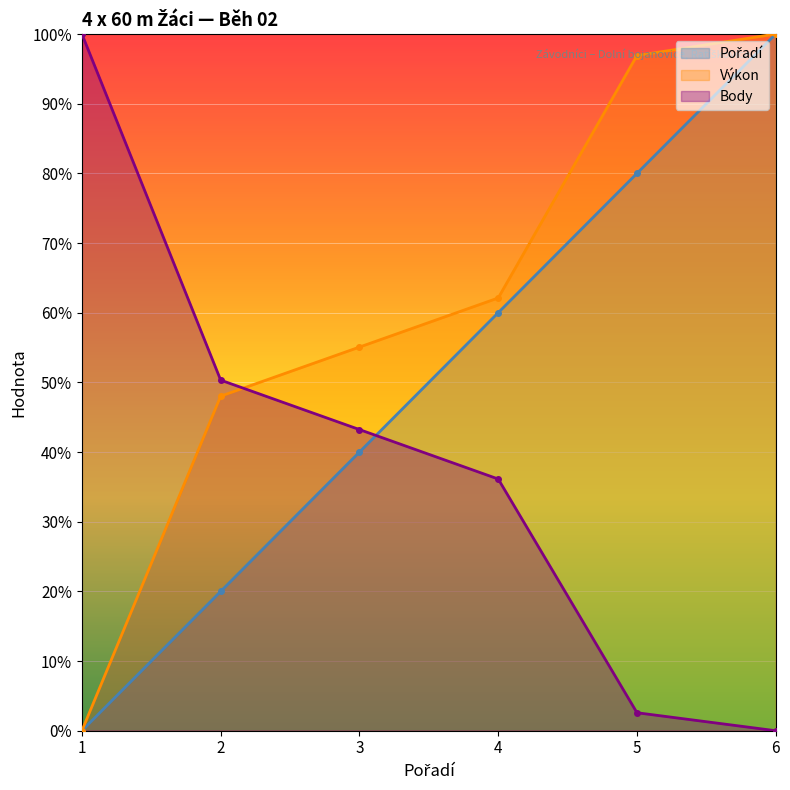

Which has a higher value, 2 or 5?

5